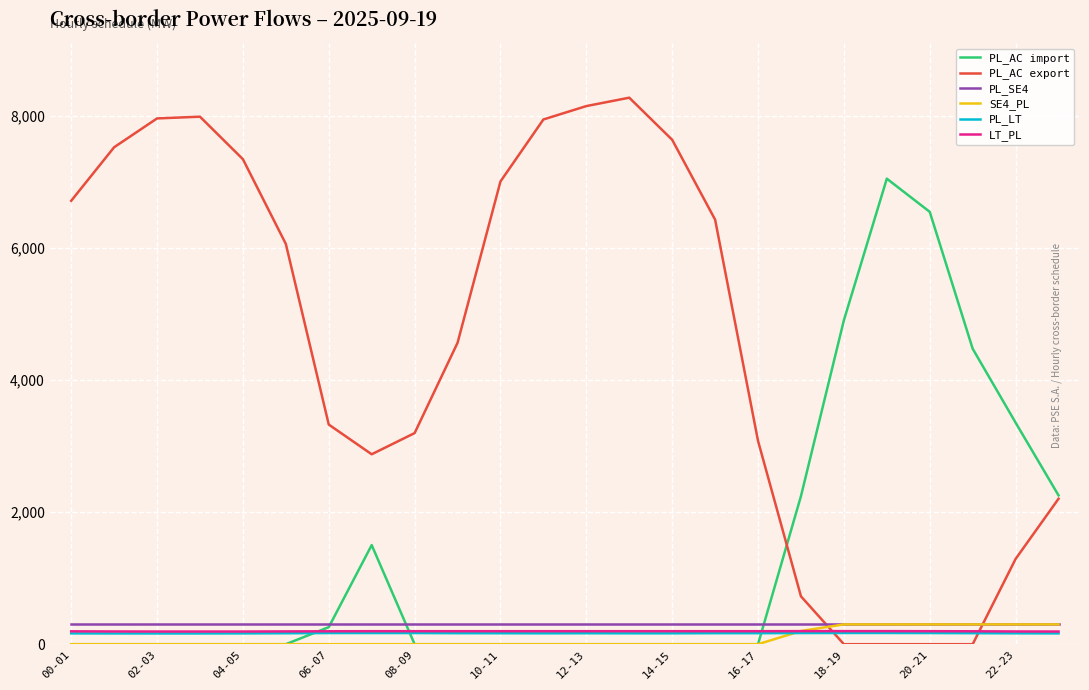

Which series has the widest spread of values?

PL_AC export